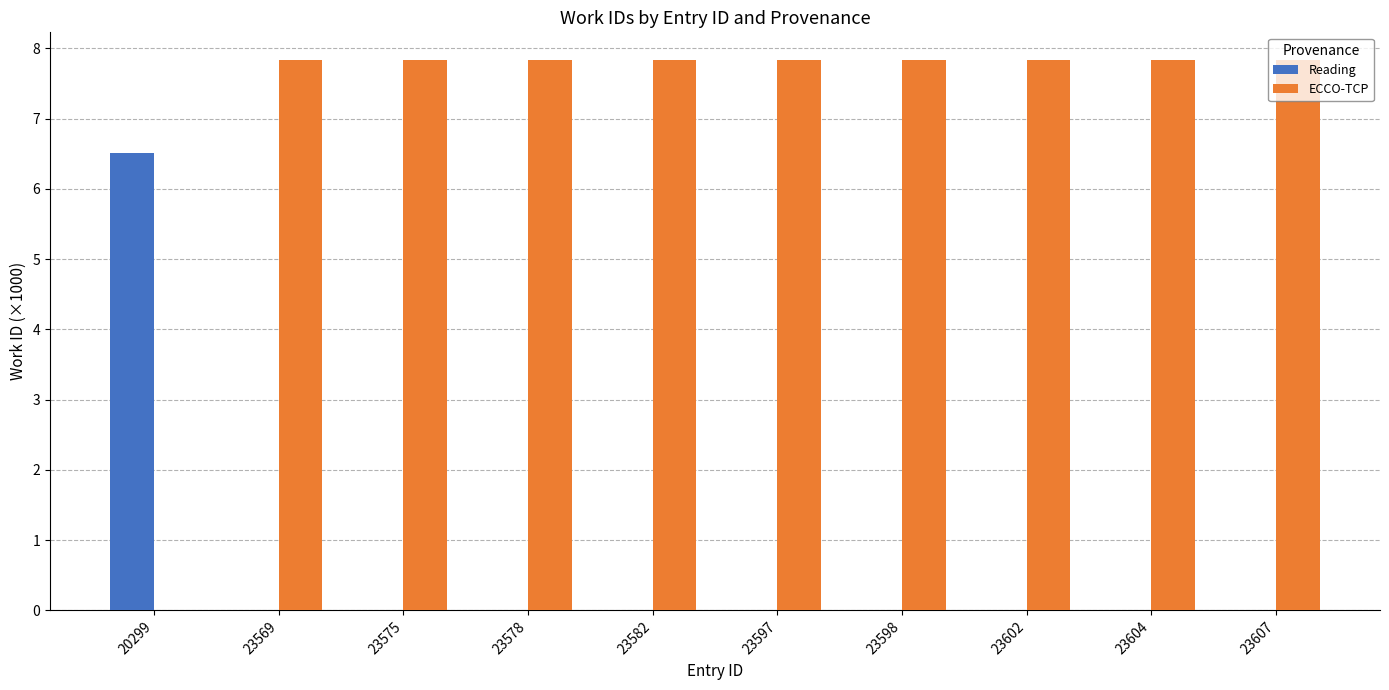

Is it true that ECCO-TCP equals 0.0 at 20299?

True